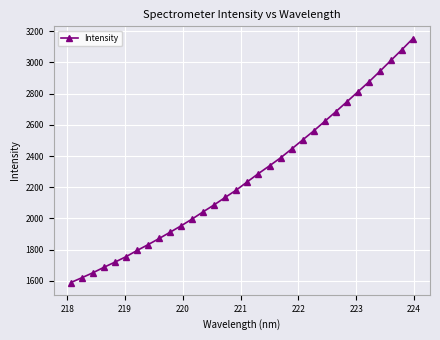

What is the average value?

2266.2